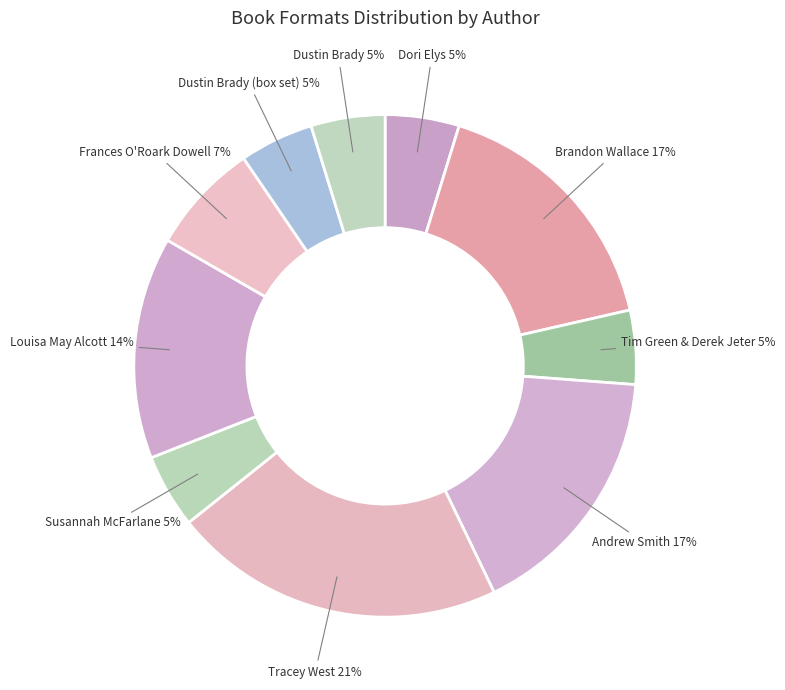

Count the number of slices in the pie.

10